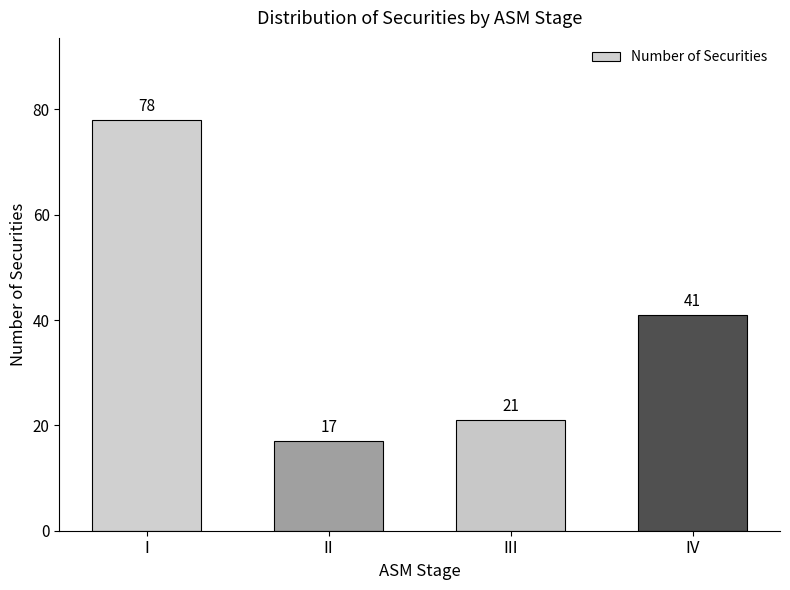

Reading right to left, list all the values displayed in this chart.

41	21	17	78